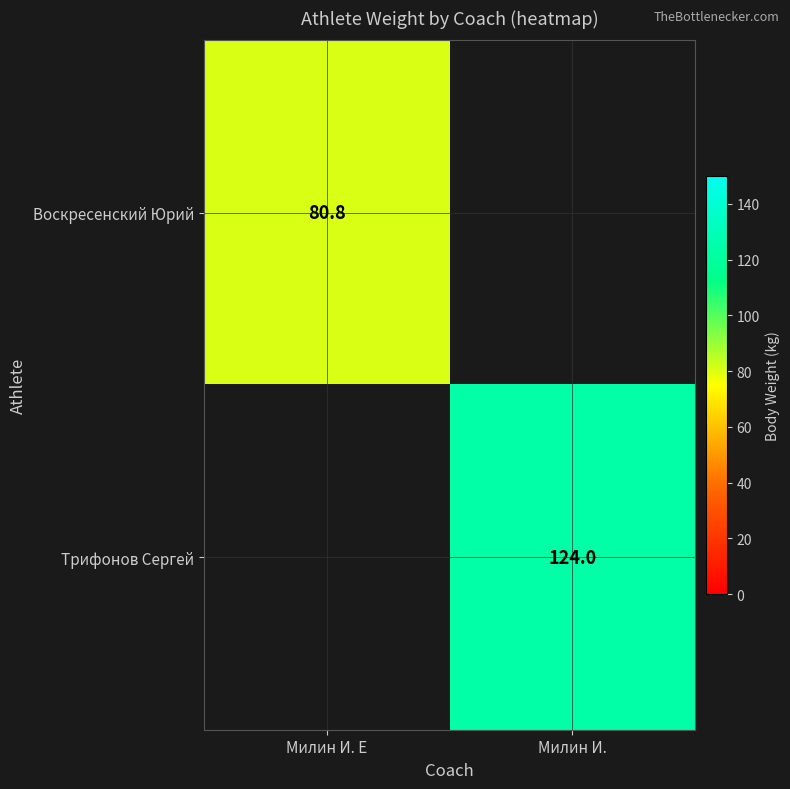

At which category does the chart reach its peak across all series?

Милин И.